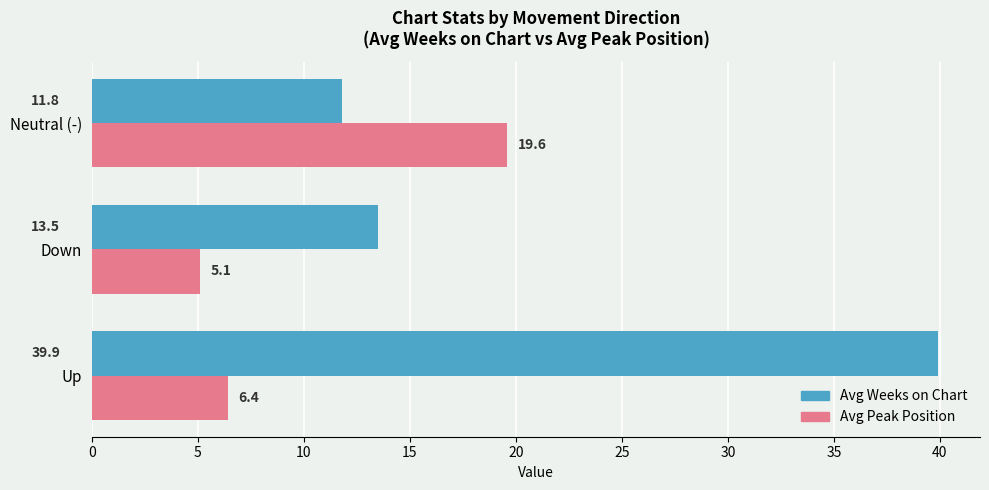

The value of Avg Weeks on Chart at Neutral (-) is 19.4. True or false?

False